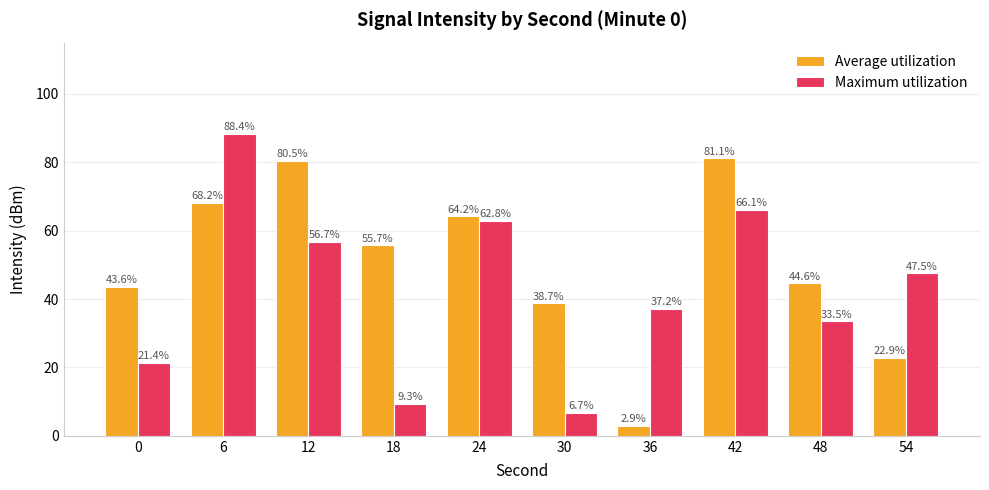

What is the value of the Maximum utilization bar at the 8th from the left?

66.1